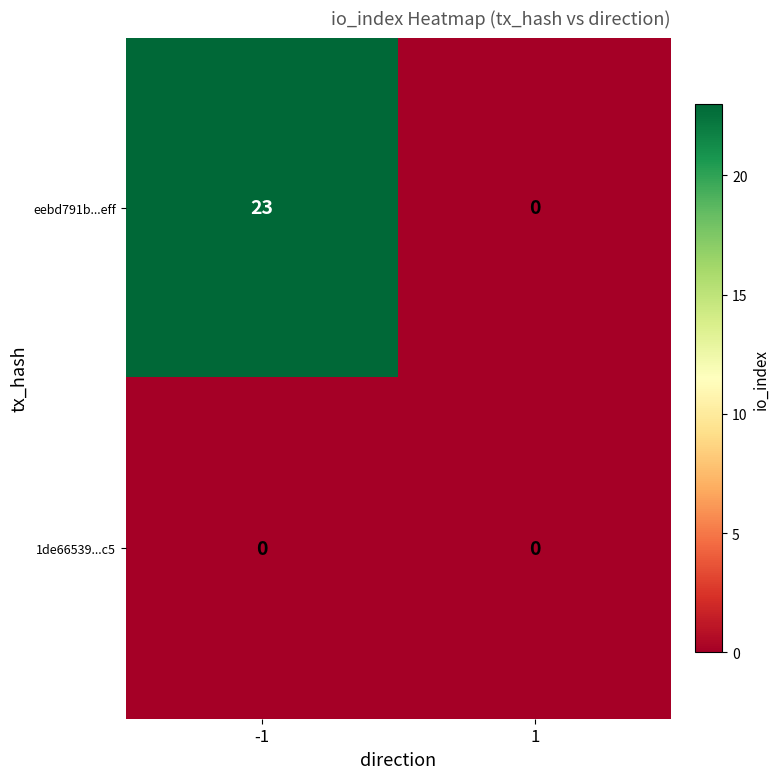

Is the value of 1de66539...c5 at -1 greater than the value of eebd791b...eff at -1?

No